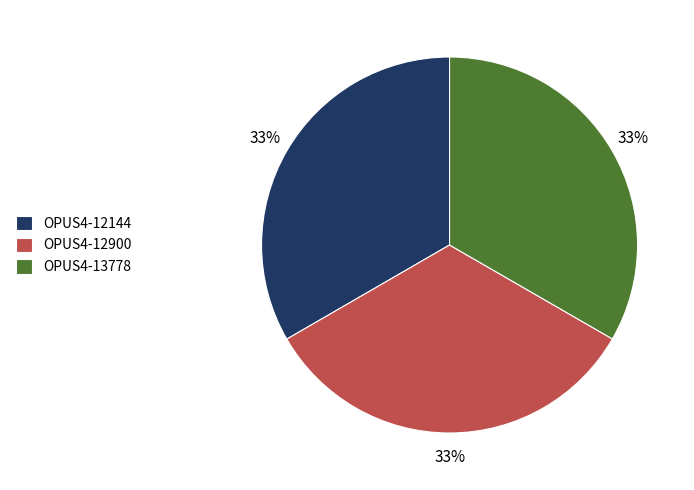

Combined, do OPUS4-12900 and OPUS4-13778 account for over 50%?

Yes